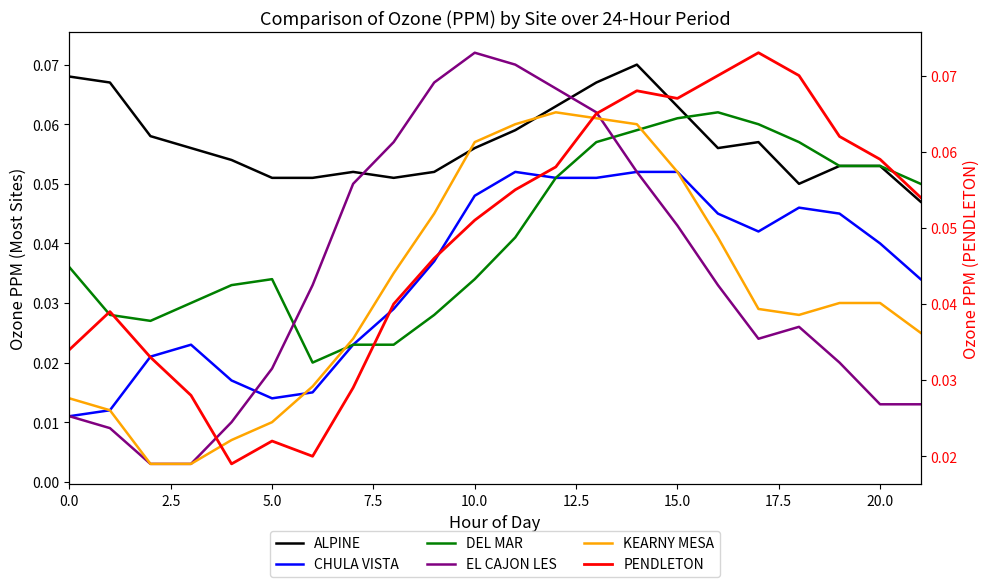

What position from the left is 19?

20